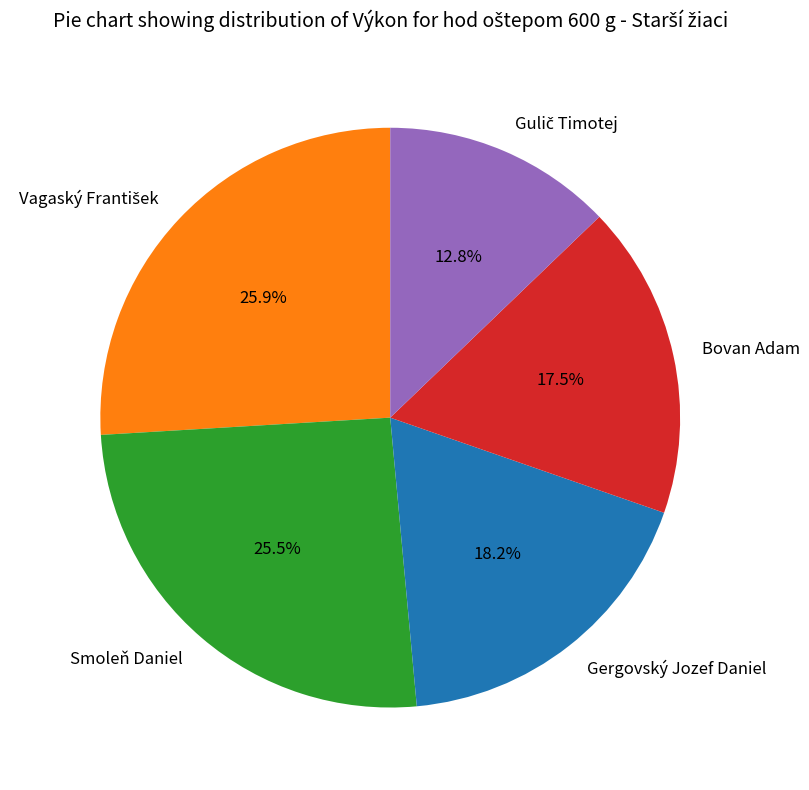

How many slices are in this pie chart?

5